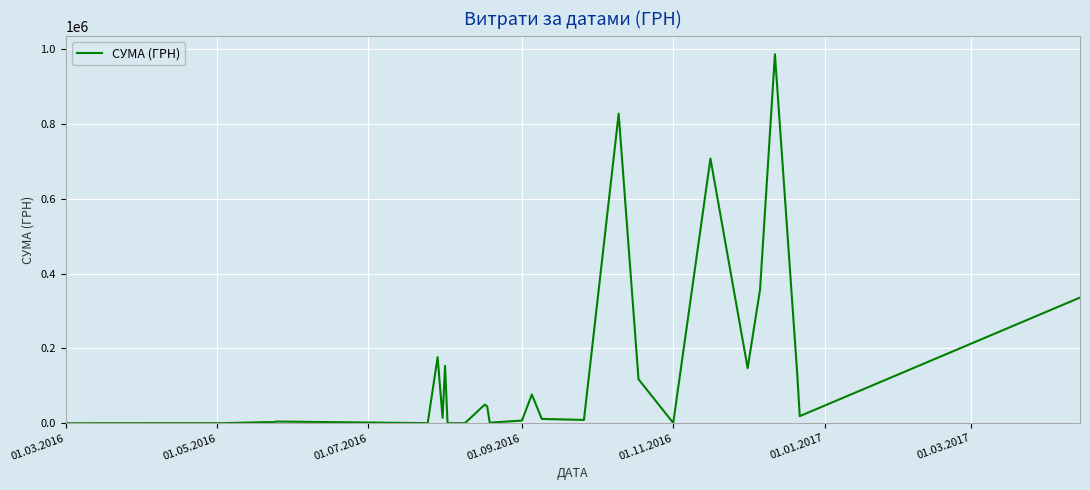

What is the maximum value shown in the chart?

986146.0